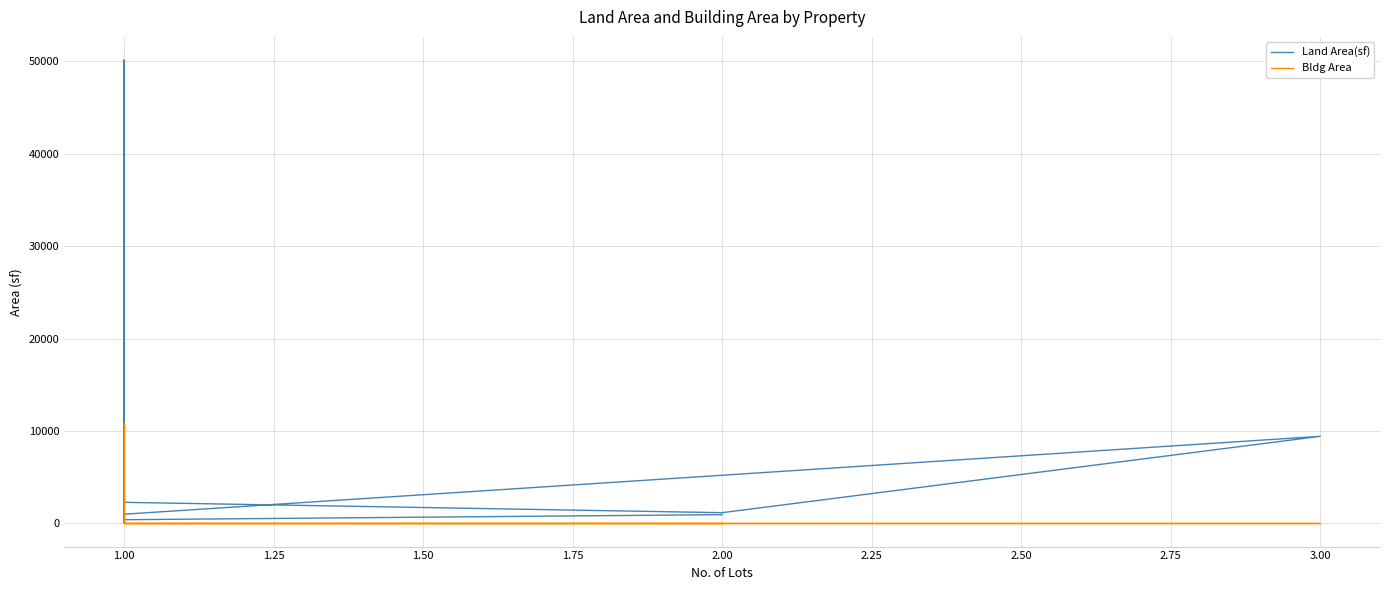

What is the difference between the second highest and second lowest values in the Land Area(sf) series?

15743